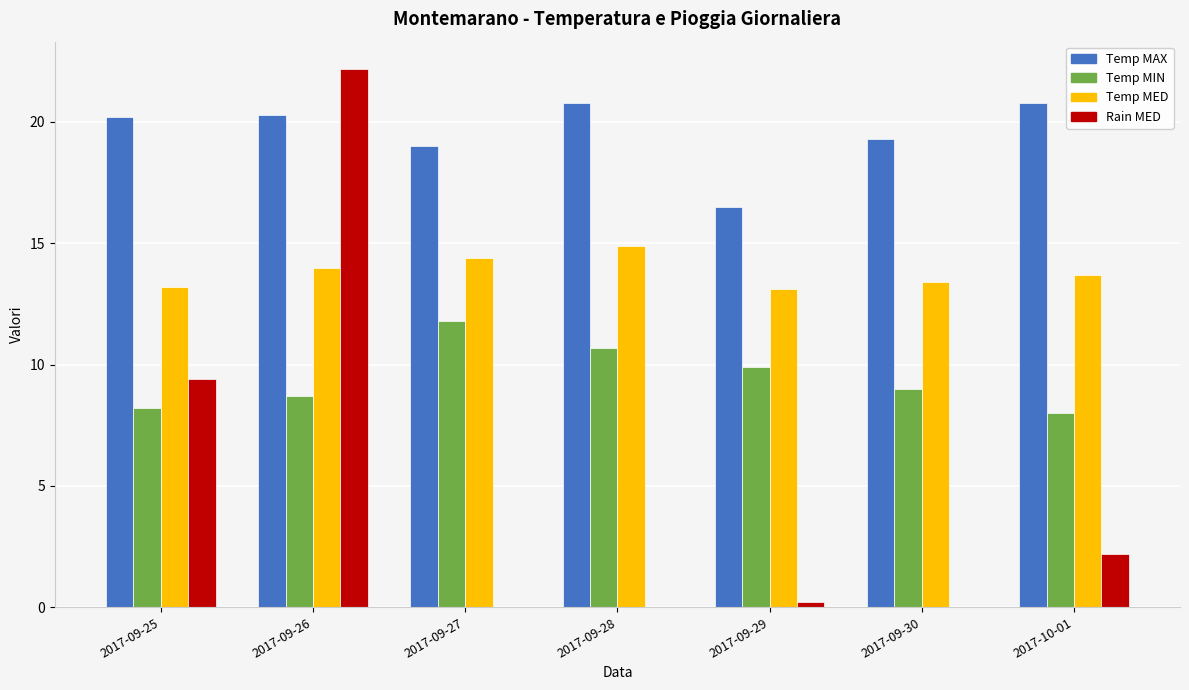

What is the maximum value for Rain MED?

22.2